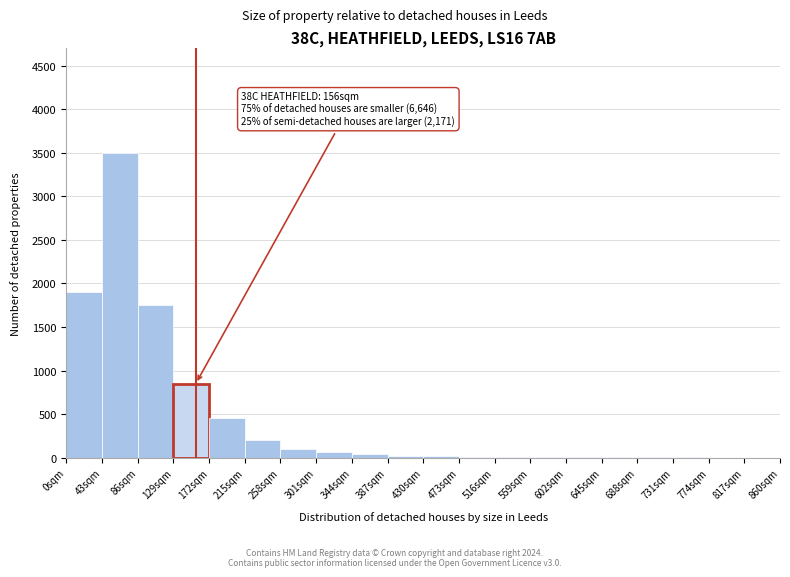

Over which range of the x-axis is the bar tallest?

43 to 86